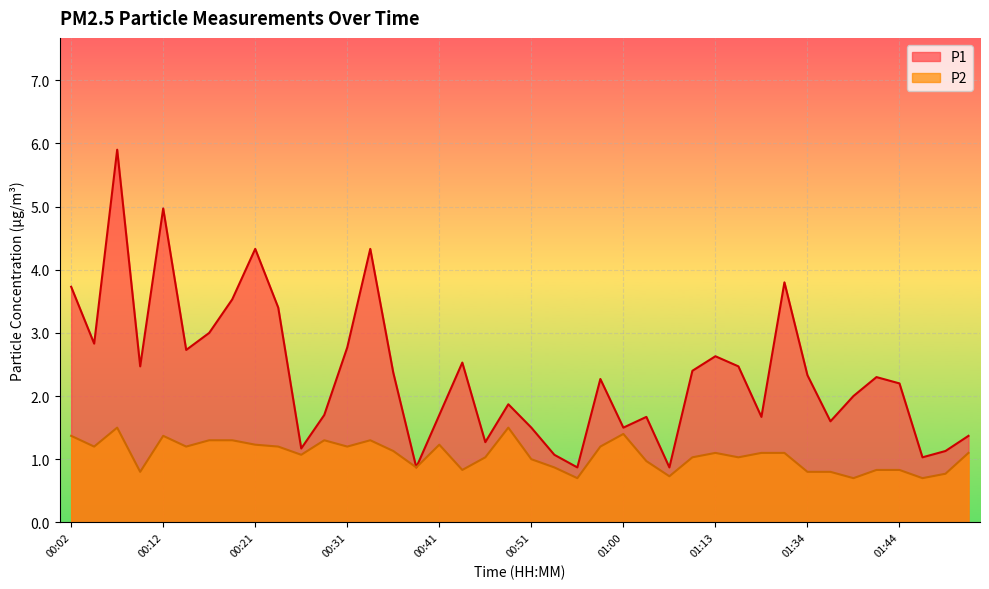

The value of P2 at 01:39 is 0.7. True or false?

True